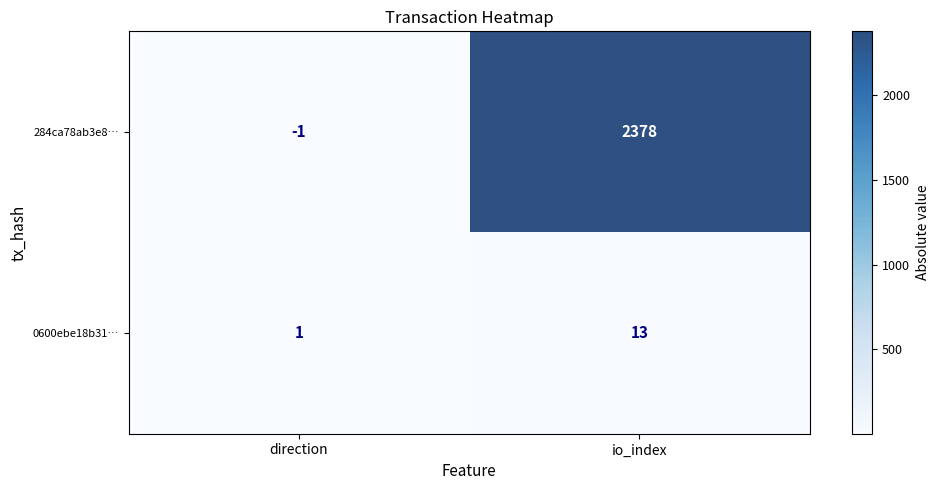

What is the sum of all 284ca78ab3e8… values?

2377